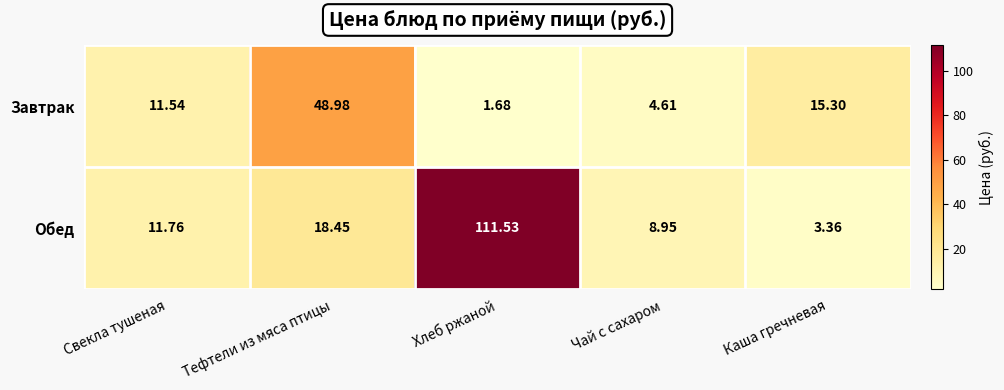

At which category does the chart reach its peak across all series?

Хлеб ржаной